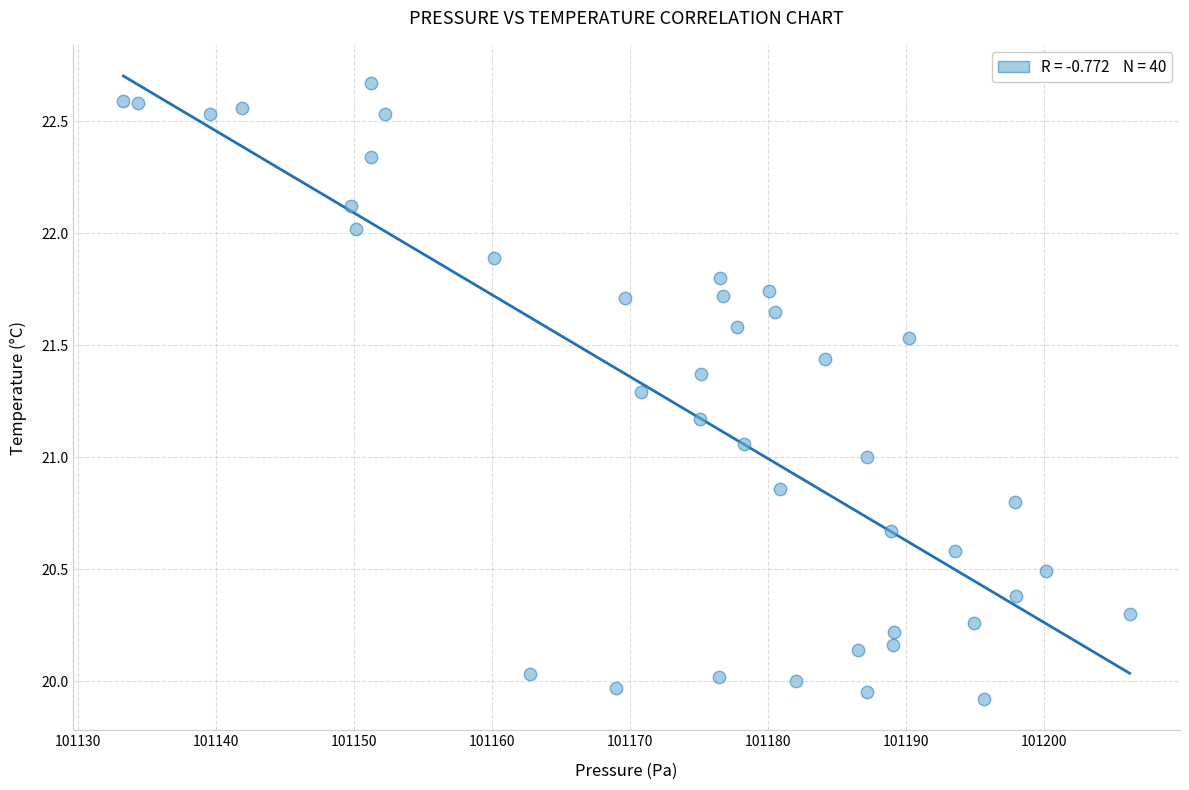

What is the range of X values (max minus min)?

72.9